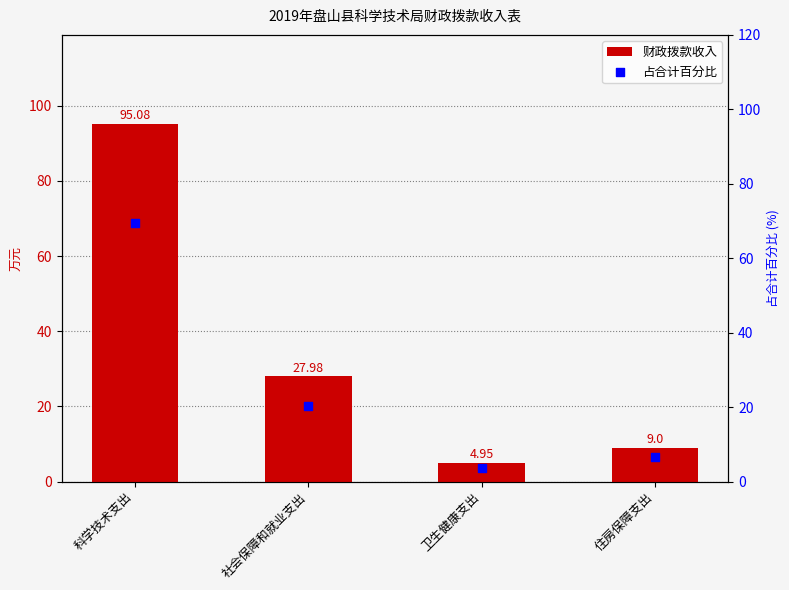

What is the total value across all series at 科学技术支出?

164.5